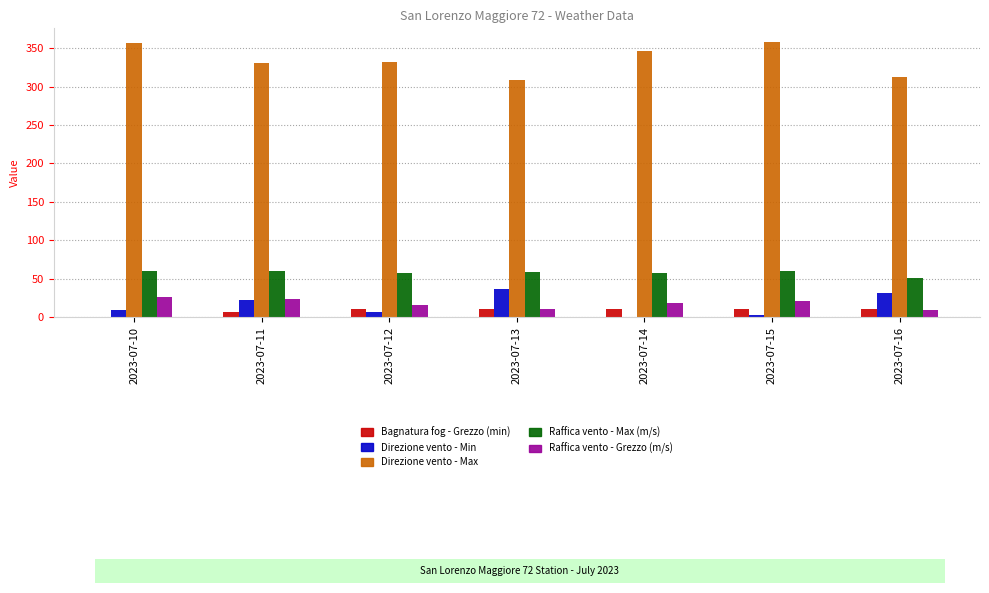

Which series has the largest total across all categories?

Direzione vento - Max